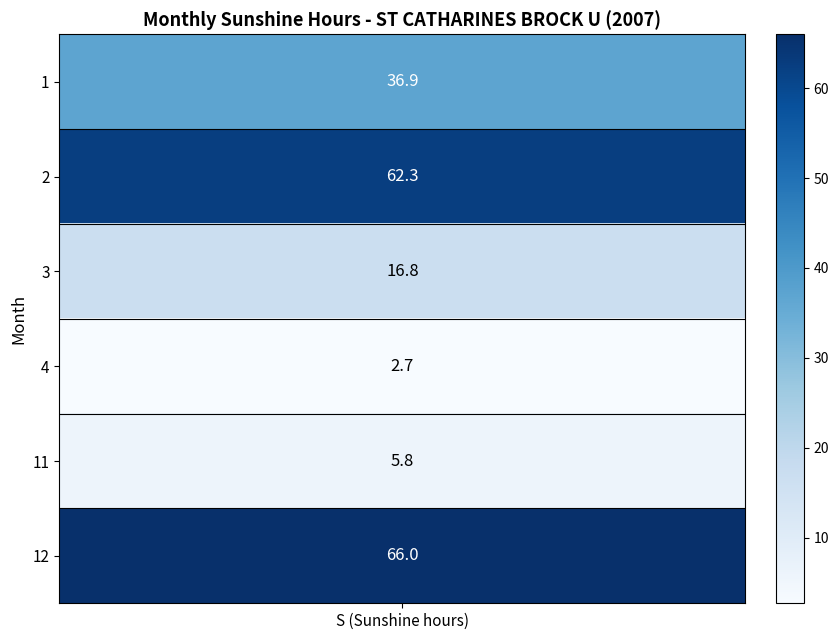

Reading left to right, extract all data points from this chart.

36.9	62.3	16.8	2.7	5.8	66.0